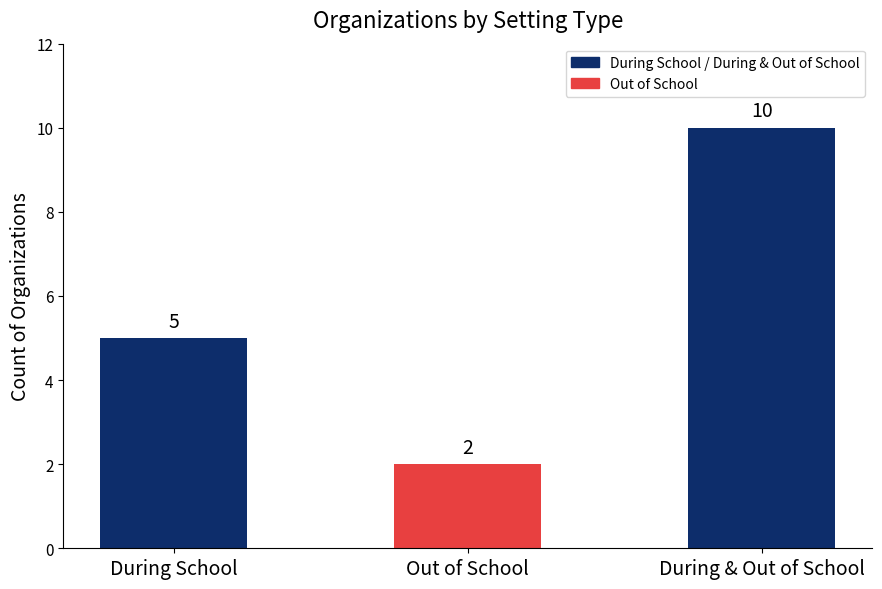

The value at Out of School is 1. True or false?

False